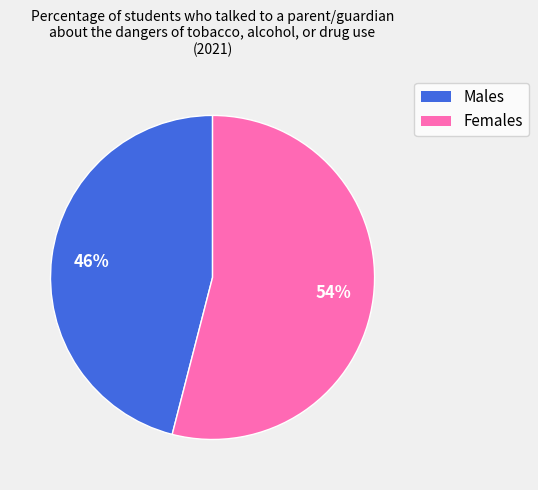

To the nearest percent, what is the difference between the largest and smallest slice percentages?

8%